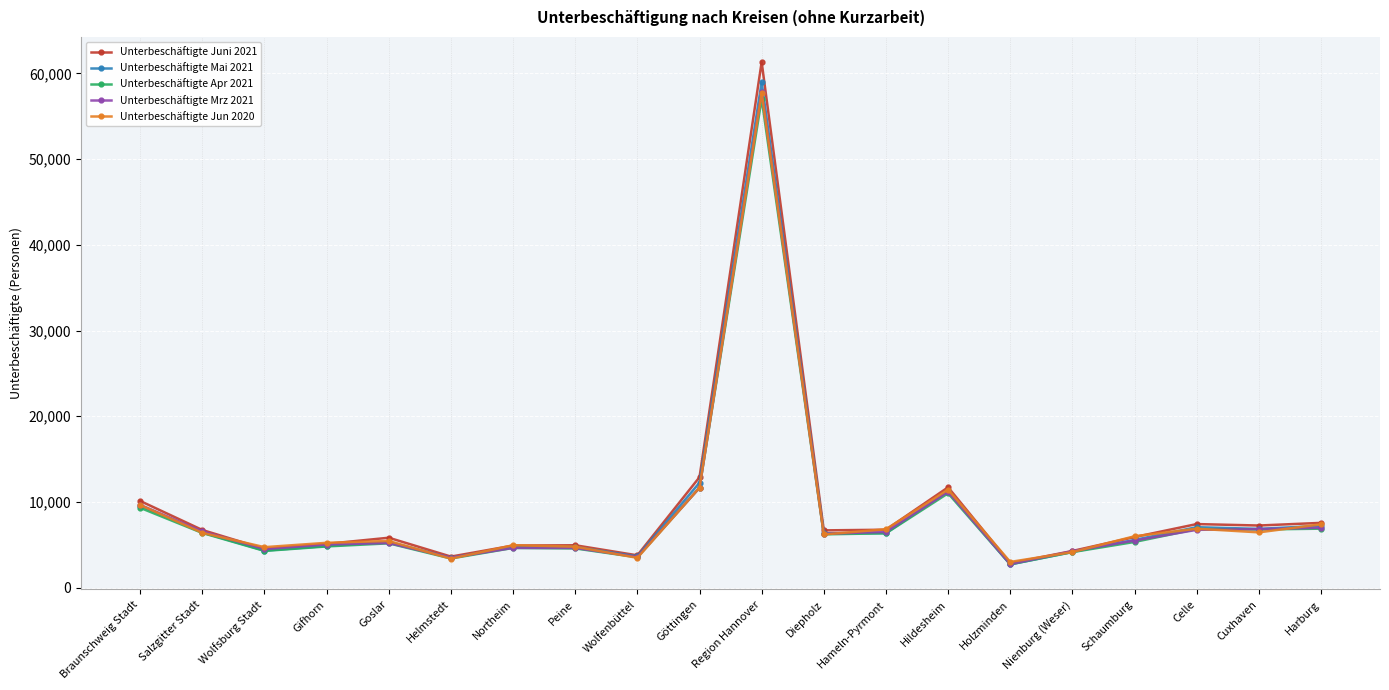

What is the sum of the Unterbeschäftigte Mai 2021 values at Helmstedt and Wolfenbüttel?

7122